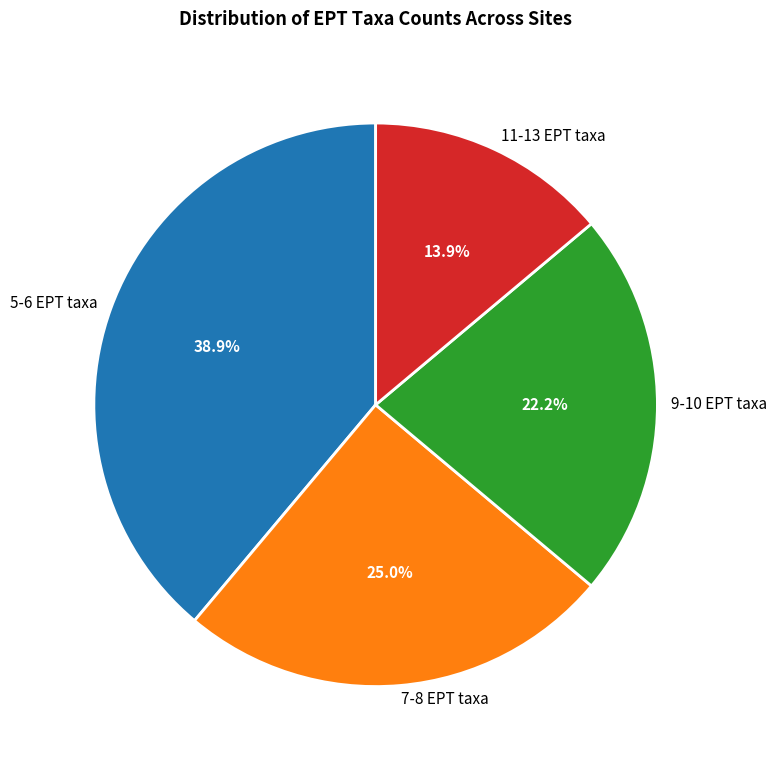

Is 7-8 EPT taxa the majority of the pie?

No